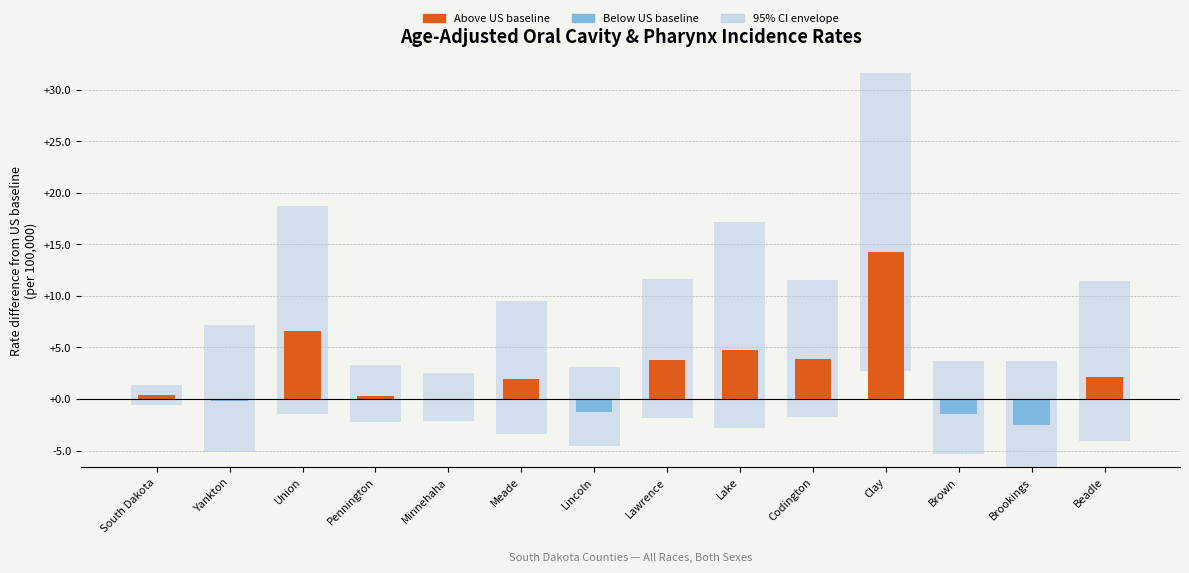

What is the difference between the second highest and second lowest values in the Lower 95% CI series?

4.7